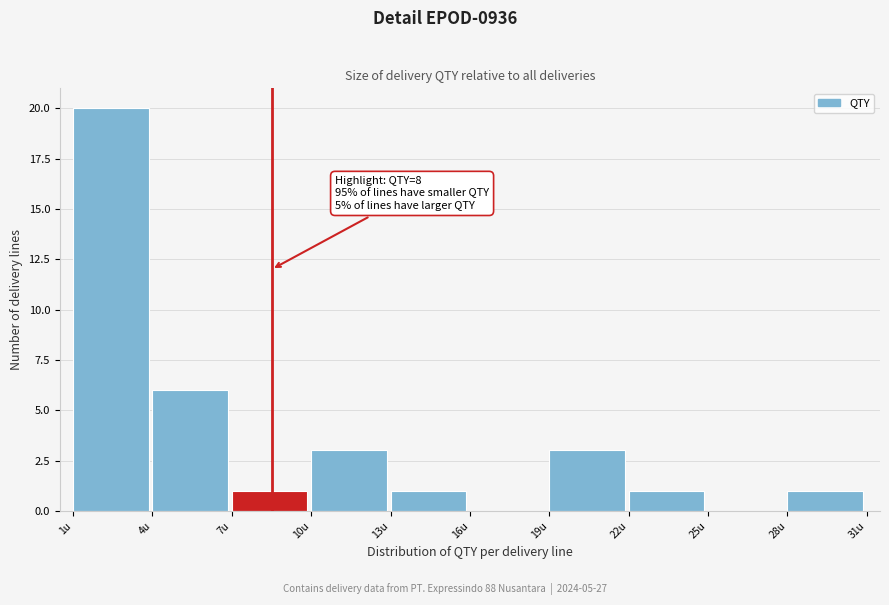

Which range on the x-axis has the tallest bar?

1 to 4